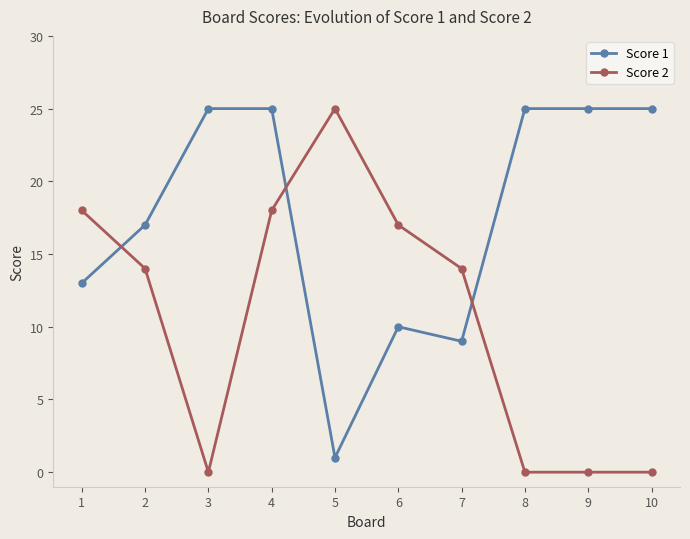

List the series in order of their overall mean, highest first.

Score 1, Score 2